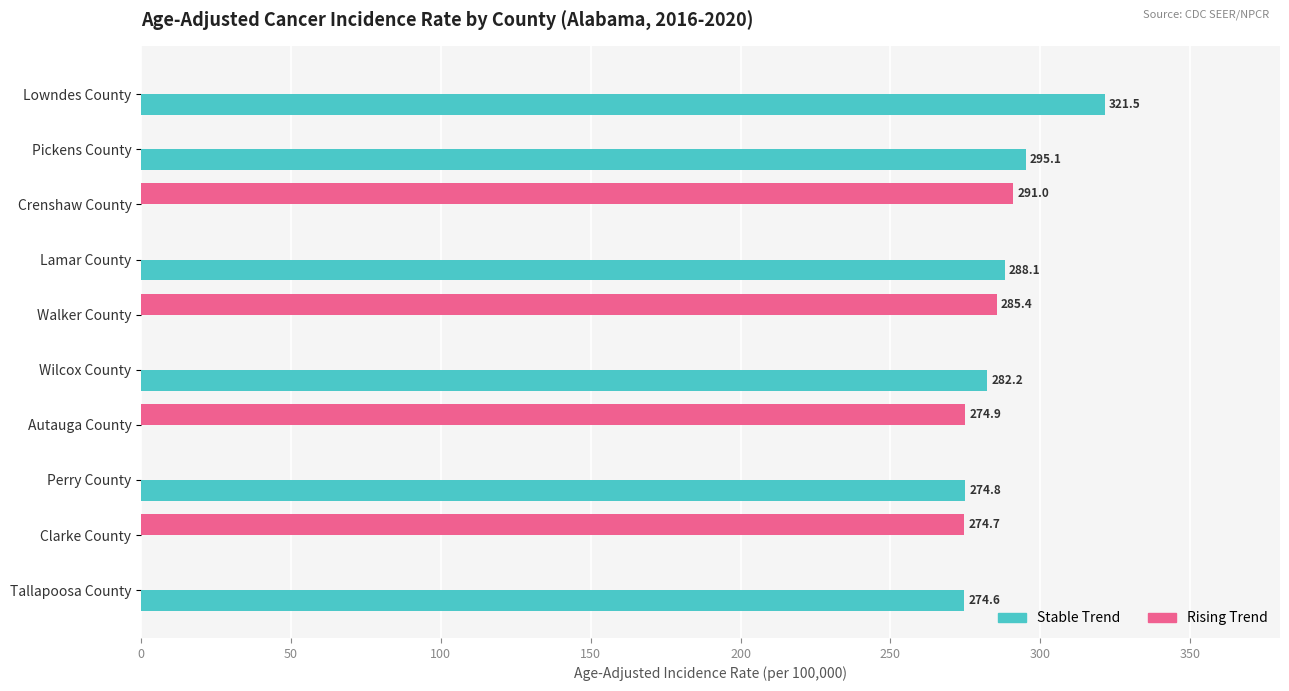

What is the greatest value displayed?

321.5